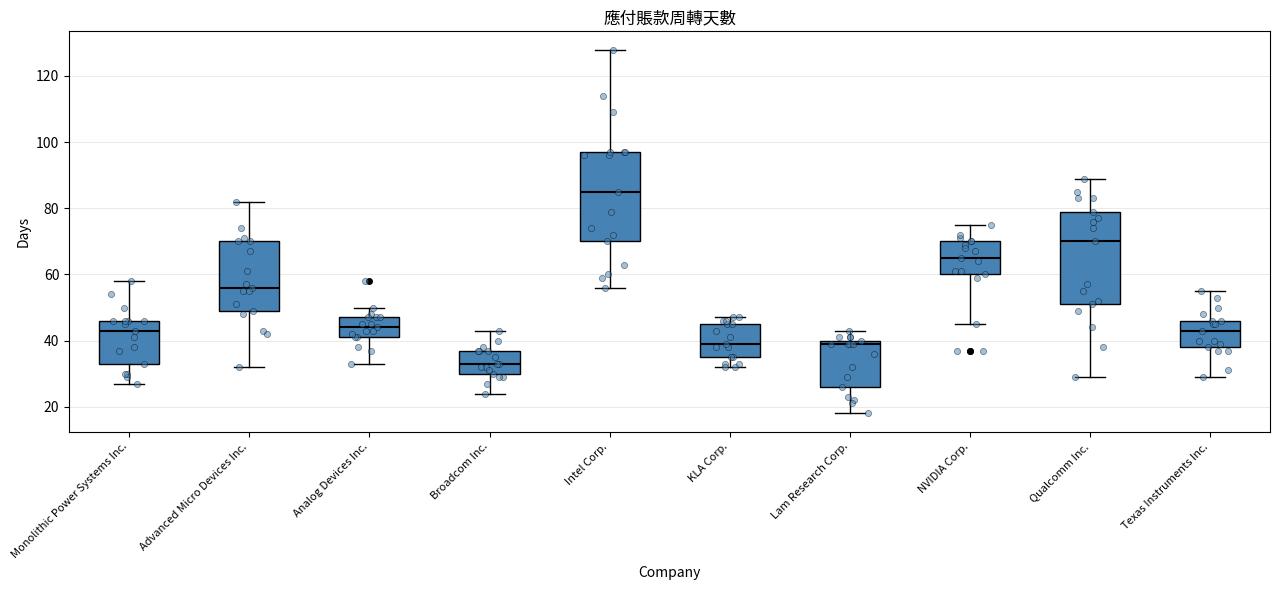

Reading left to right, transcribe this box plot: for each box, give where its median line is, the range the box spans, and where its two whiskers end, as read against the y-axis. The values are not printed on the chart, so give them approximately, as read against the axis.

Monolithic Power Systems Inc.: median 44, box 34 to 46, whiskers 28 to 58
Advanced Micro Devices Inc.: median 56, box 50 to 70, whiskers 32 to 82
Analog Devices Inc.: median 44, box 42 to 48, whiskers 34 to 50
Broadcom Inc.: median 34, box 30 to 38, whiskers 24 to 44
Intel Corp.: median 86, box 70 to 98, whiskers 56 to 128
KLA Corp.: median 40, box 36 to 46, whiskers 32 to 48
Lam Research Corp.: median 40 (just below the box's upper edge), box 26 to 40, whiskers 18 to 44
NVIDIA Corp.: median 66, box 60 to 70, whiskers 46 to 76
Qualcomm Inc.: median 70, box 52 to 80, whiskers 30 to 90
Texas Instruments Inc.: median 44, box 38 to 46, whiskers 30 to 56